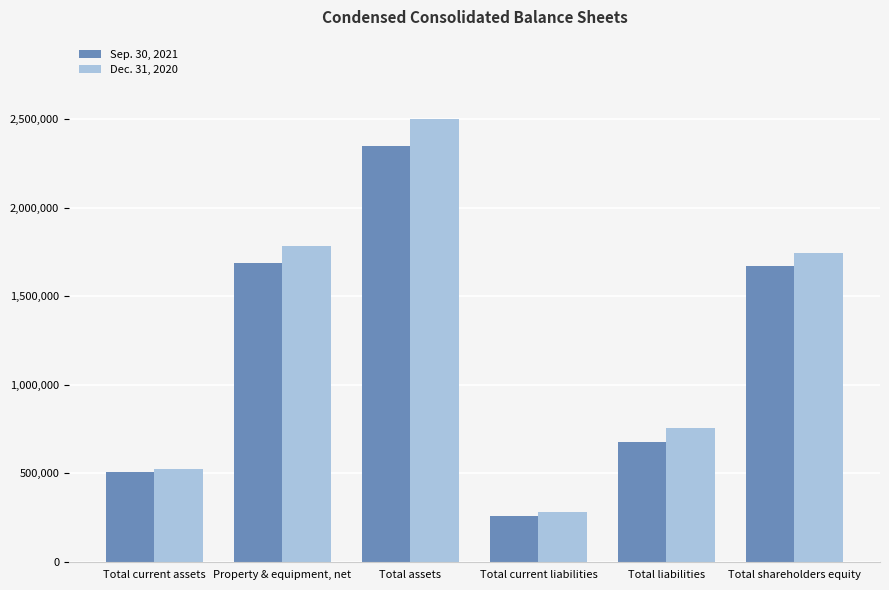

At how many categories does at least one series exceed 1369614?

3